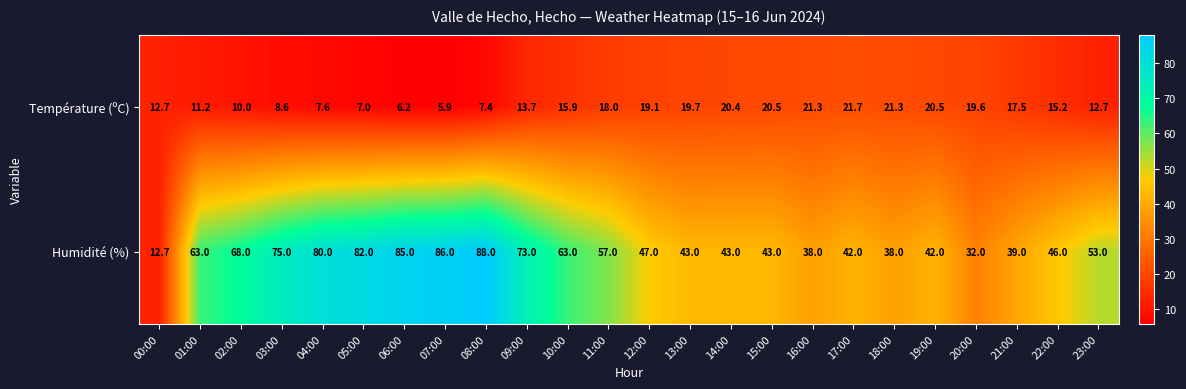

At which category is the sum across all series the highest?

08:00